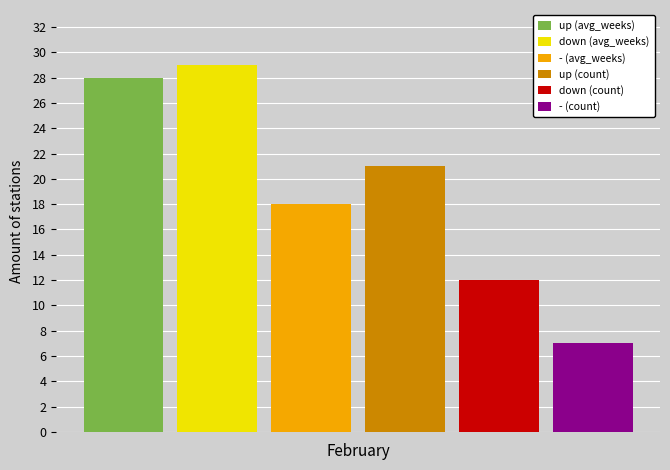

What are all the series names shown in the legend?

up (avg_weeks), down (avg_weeks), - (avg_weeks), up (count), down (count), - (count)